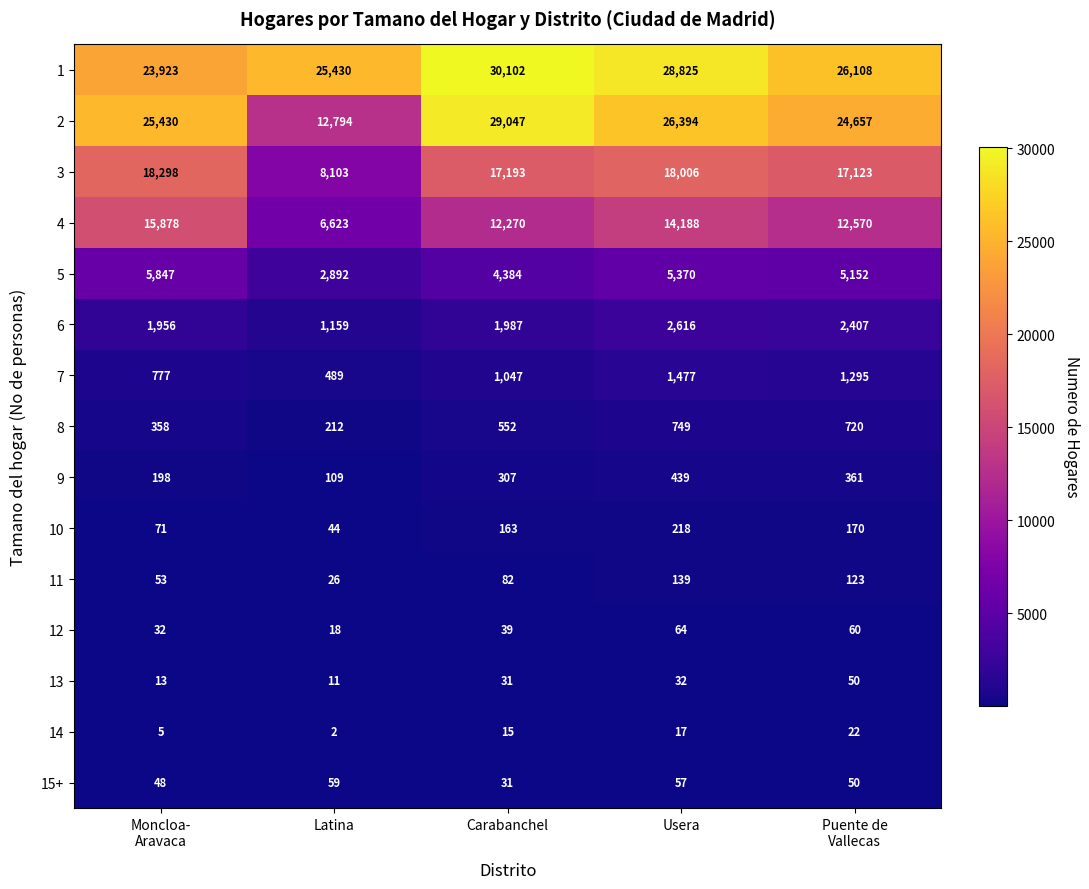

What is the minimum value shown in the chart?

2